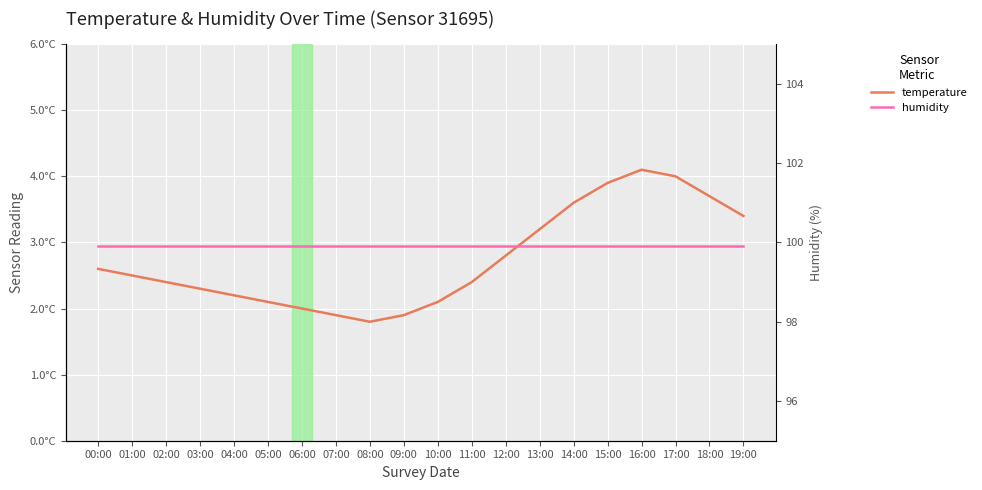

At which label is temperature closest to 2?

06:00